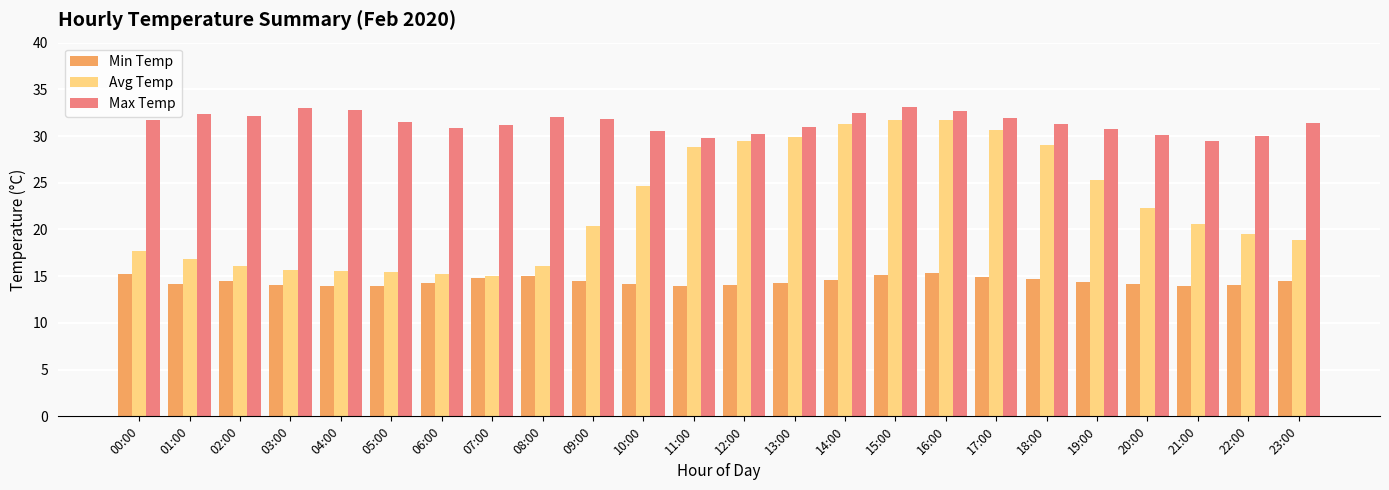

At which label does Max Temp first exceed 31?

00:00